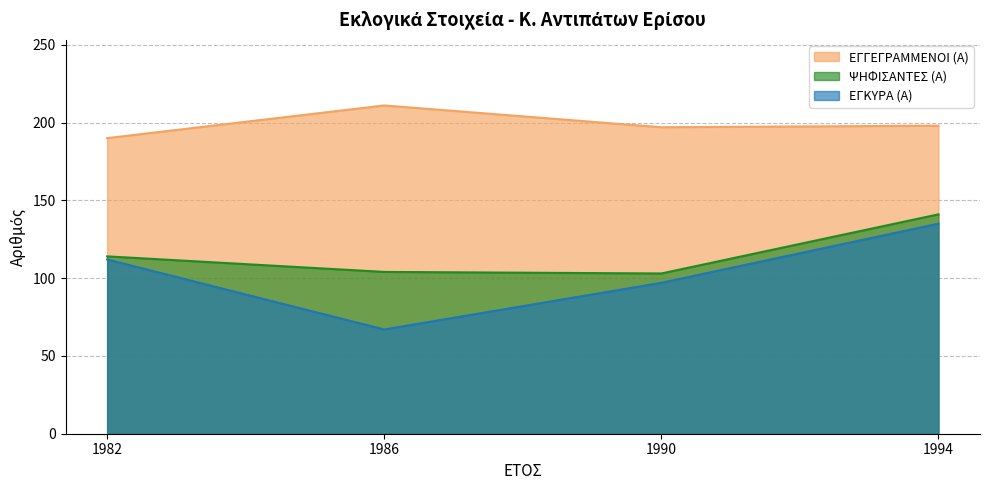

Which series has the largest total across all categories?

ΕΓΓΕΓΡΑΜΜΕΝΟΙ (Α)